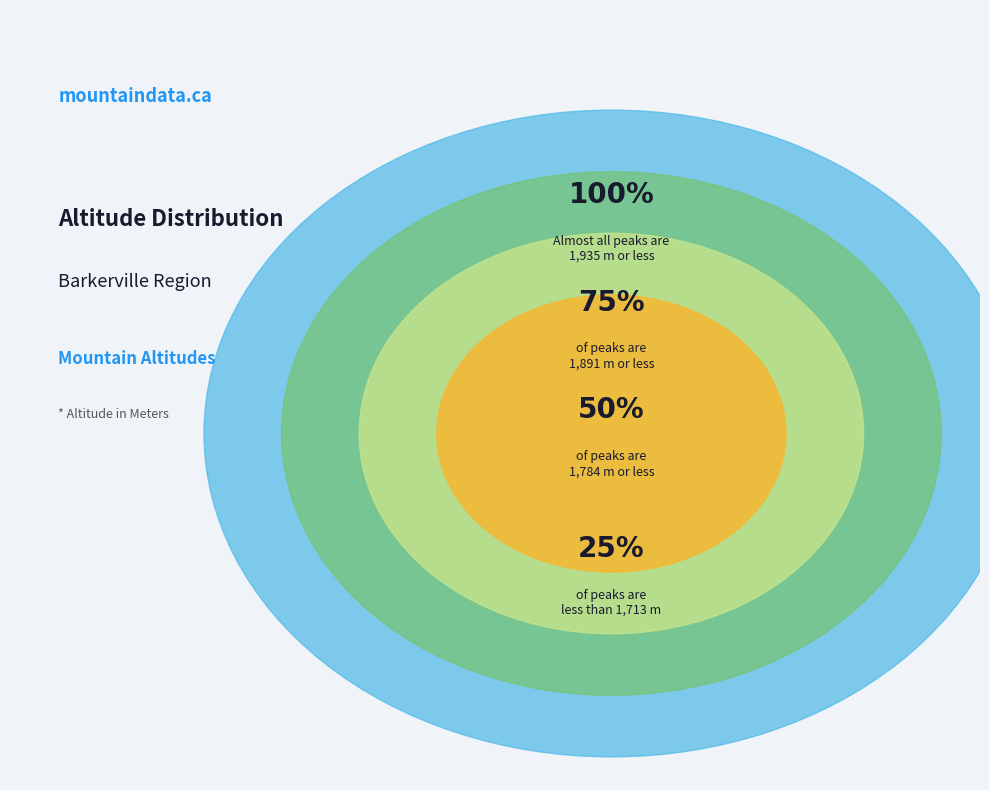

True or false: Dragon Mountain accounts for 16% of the total.

False